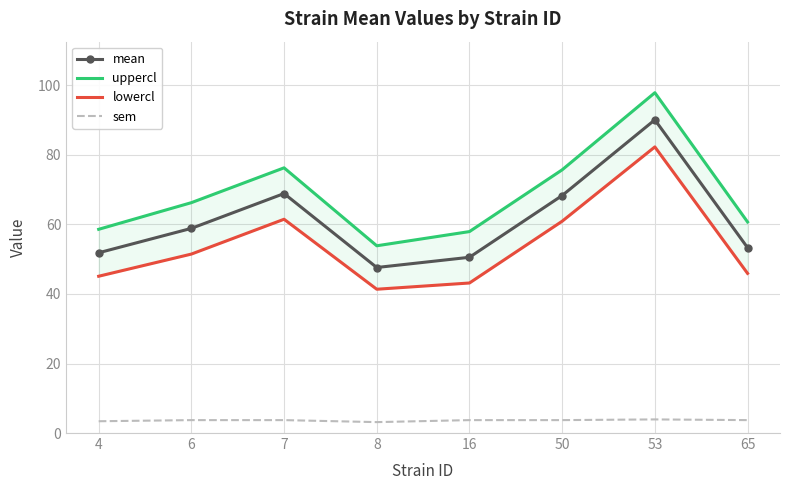

True or false: mean and uppercl intersect in this chart.

False